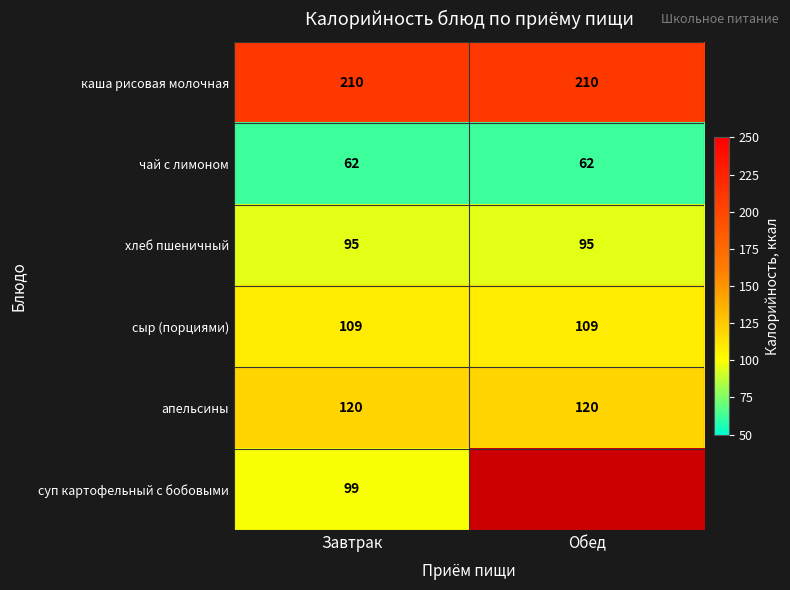

Rank the series at Завтрак from lowest to highest value.

чай с лимоном, хлеб пшеничный, суп картофельный с бобовыми, сыр (порциями), апельсины, каша рисовая молочная